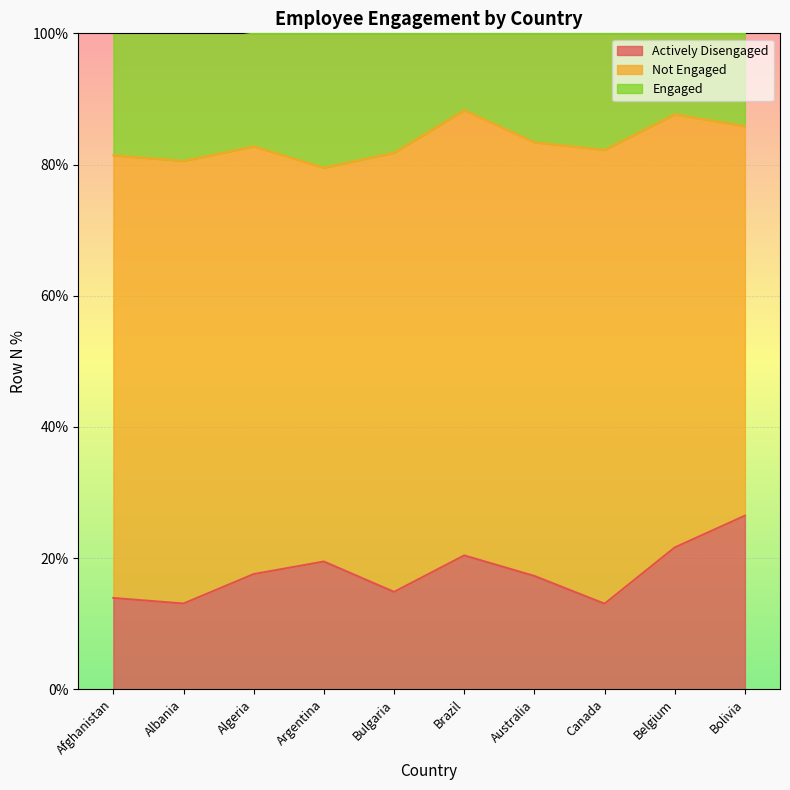

True or false: Actively Disengaged and Engaged cross at least once.

False